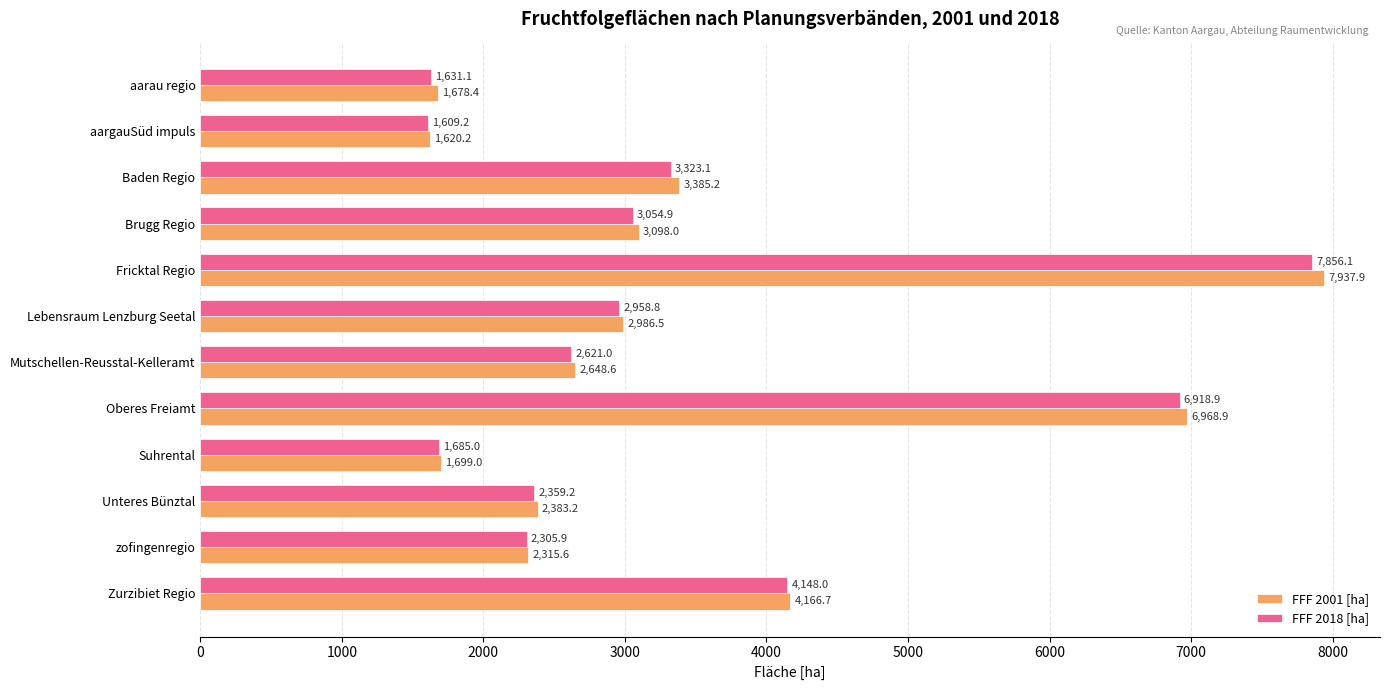

Which series changed the most between zofingenregio and Zurzibiet Regio?

FFF 2001 [ha]